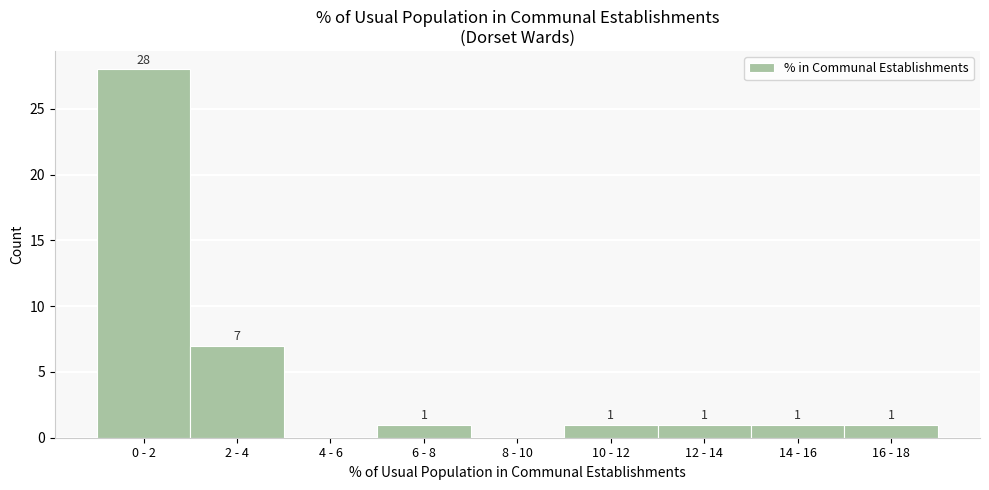

Reading left to right, what are all the values shown in this chart?

0 - 2=28	2 - 4=7	4 - 6=0	6 - 8=1	8 - 10=0	10 - 12=1	12 - 14=1	14 - 16=1	16 - 18=1